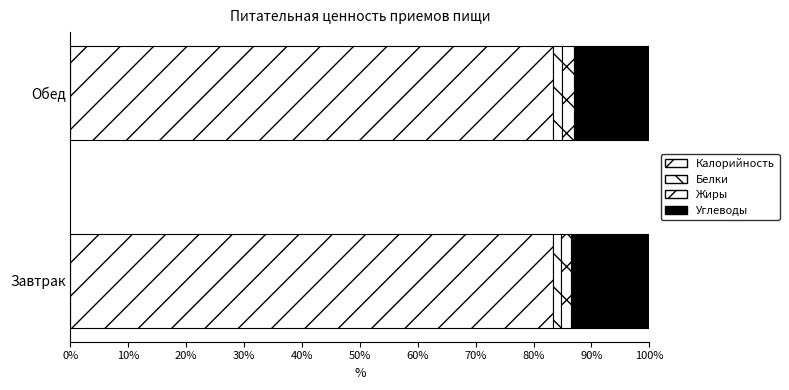

How many series are shown in this chart?

4